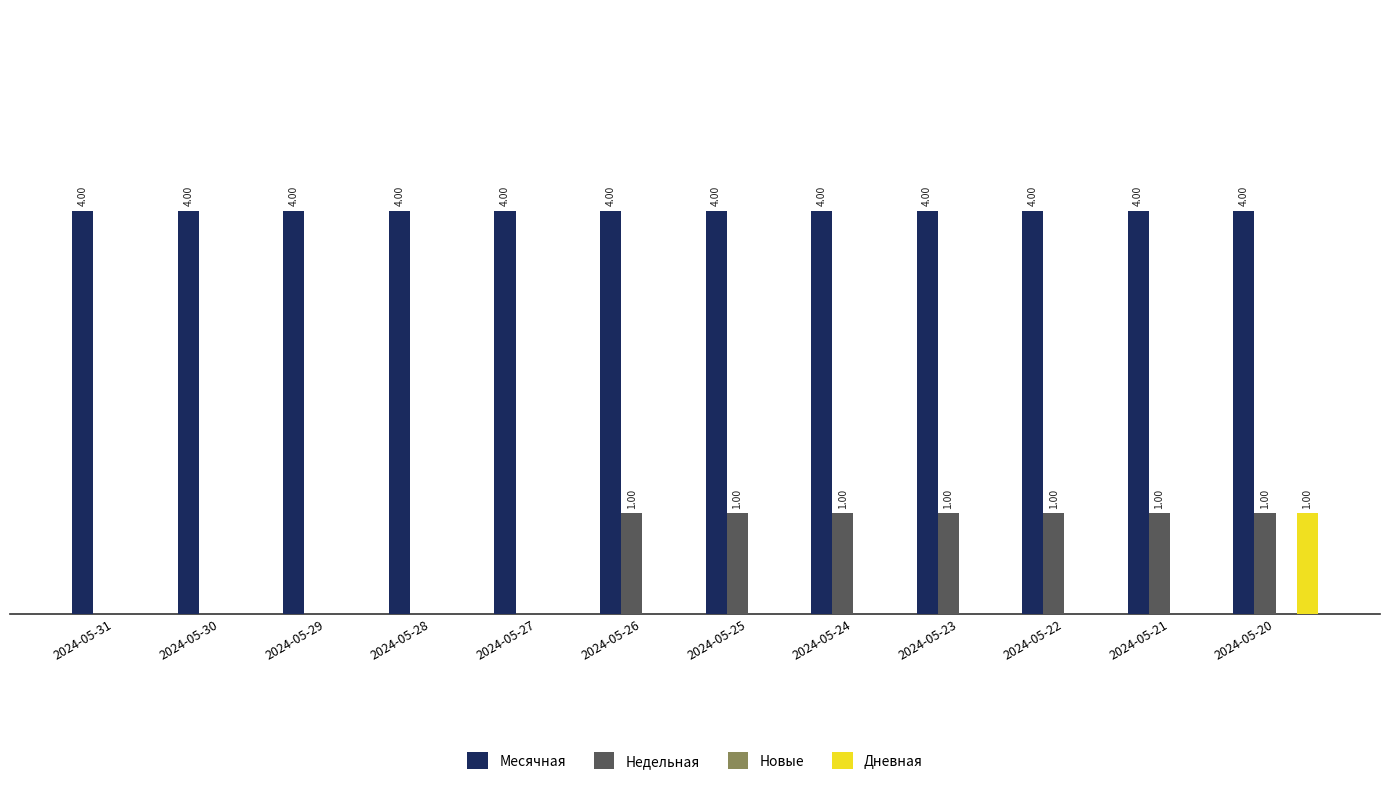

Which series has the largest total across all categories?

Месячная